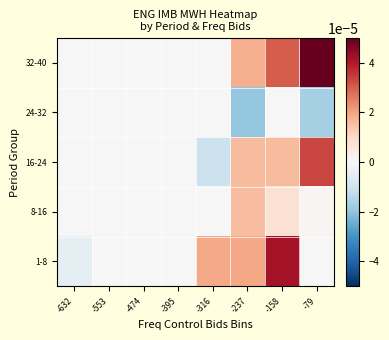

Which series has the largest total across all categories?

32-40